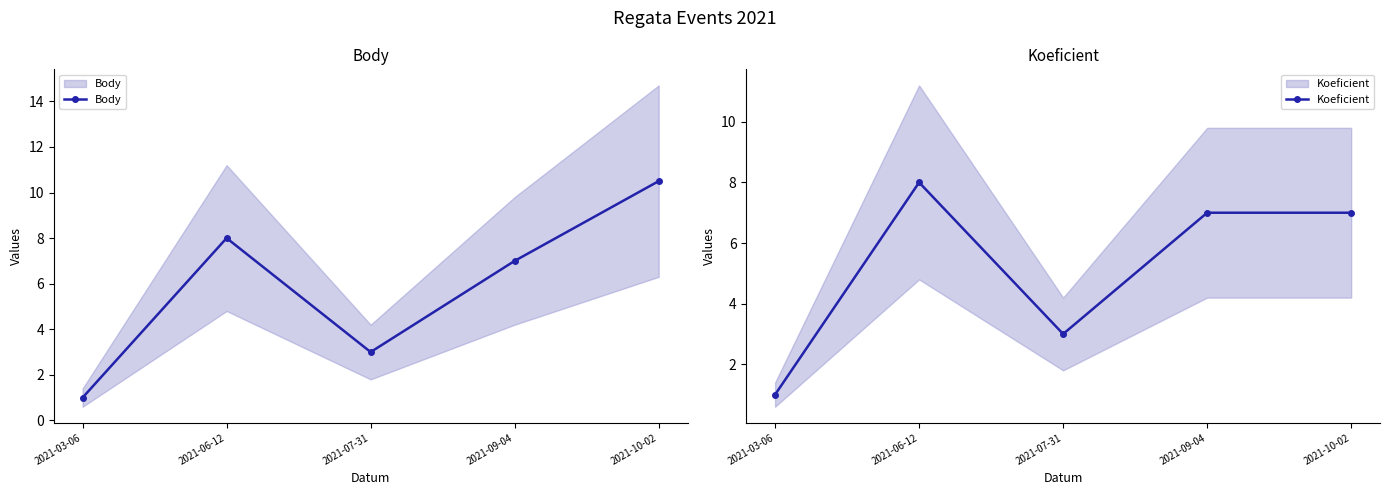

The Body series shows 7.0 at 2021-09-04. True or false?

True